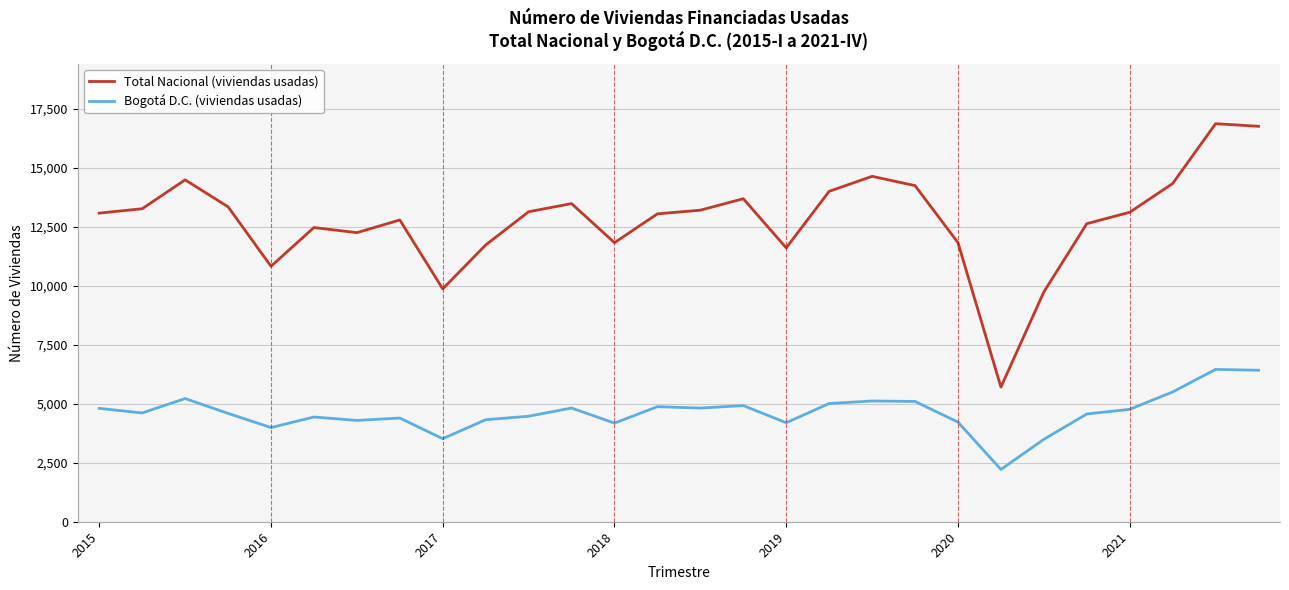

Which series has the widest spread of values?

Total Nacional (viviendas usadas)